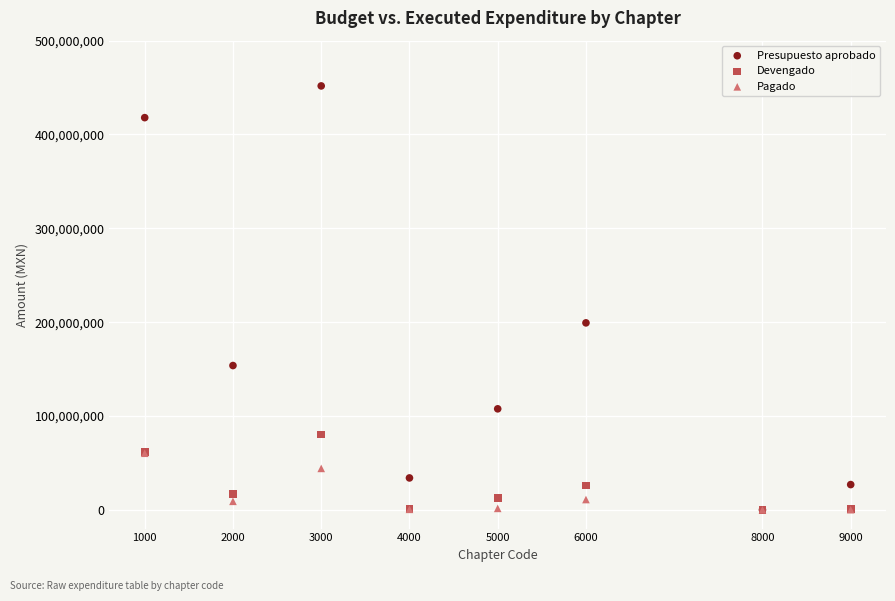

Across all series, what Y value is closest to 225884587?

199243953.0